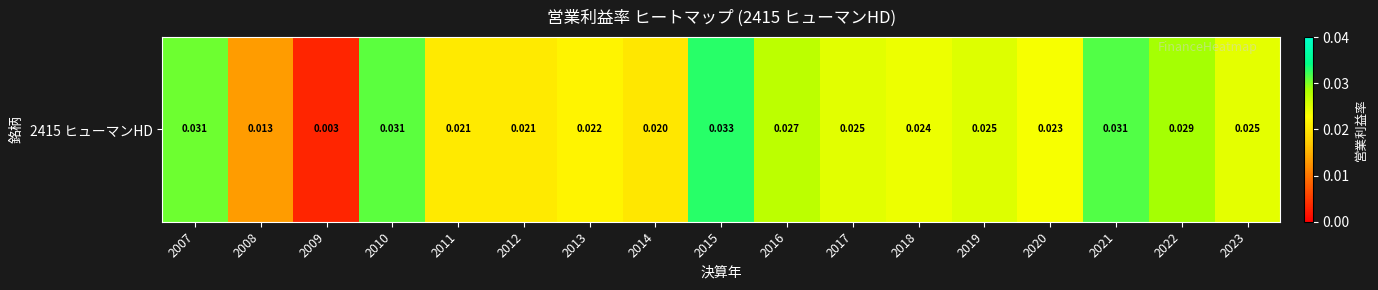

How many data points does each series have?

17